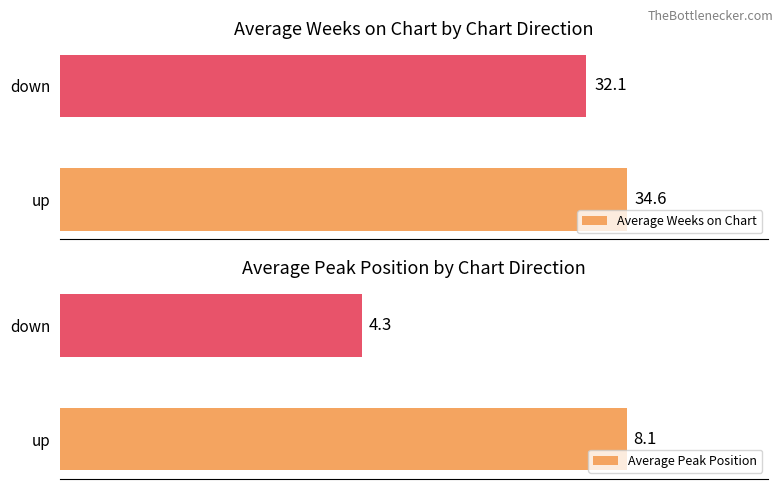

Rank the categories by Average Peak Position value from highest to lowest.

up, down